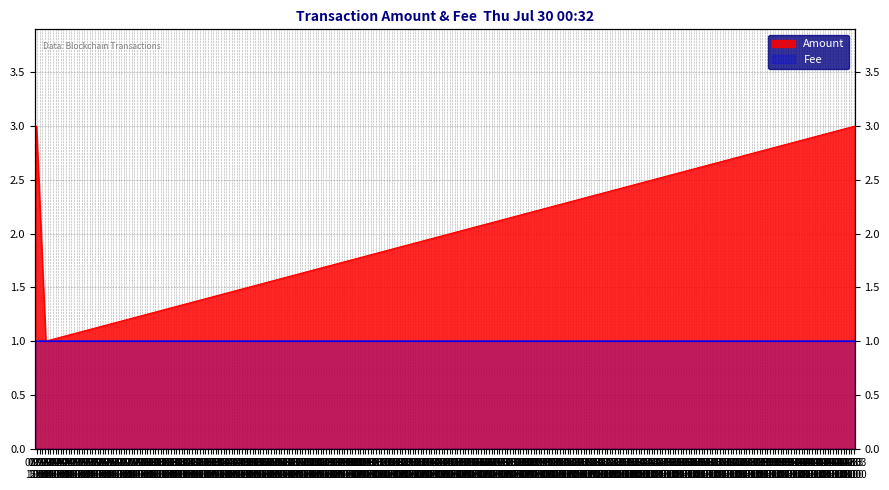

What is the difference between the maximum and minimum values in the Amount series?

2.0